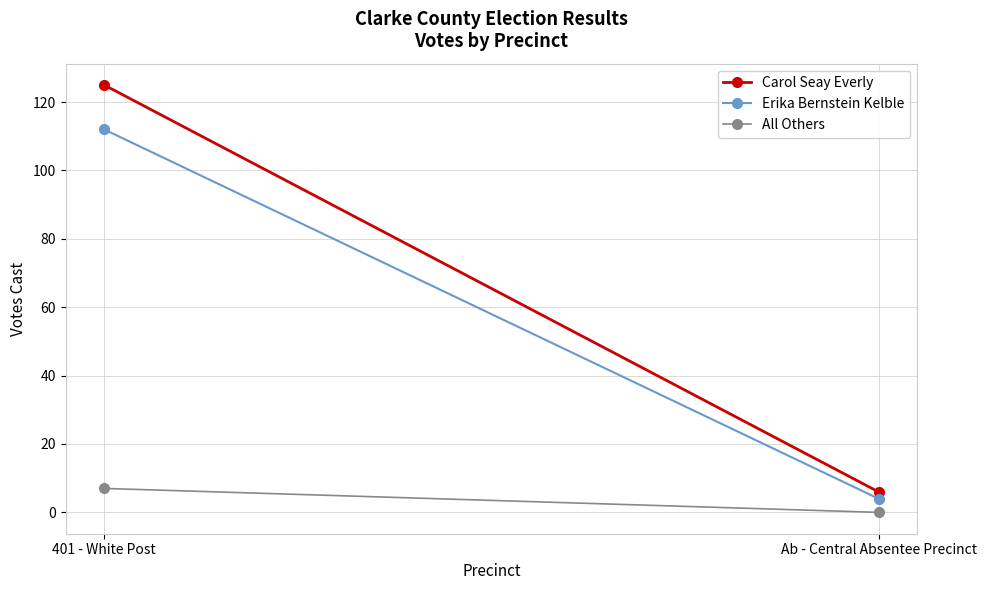

What is the label of the 1st point from the right?

Ab - Central Absentee Precinct